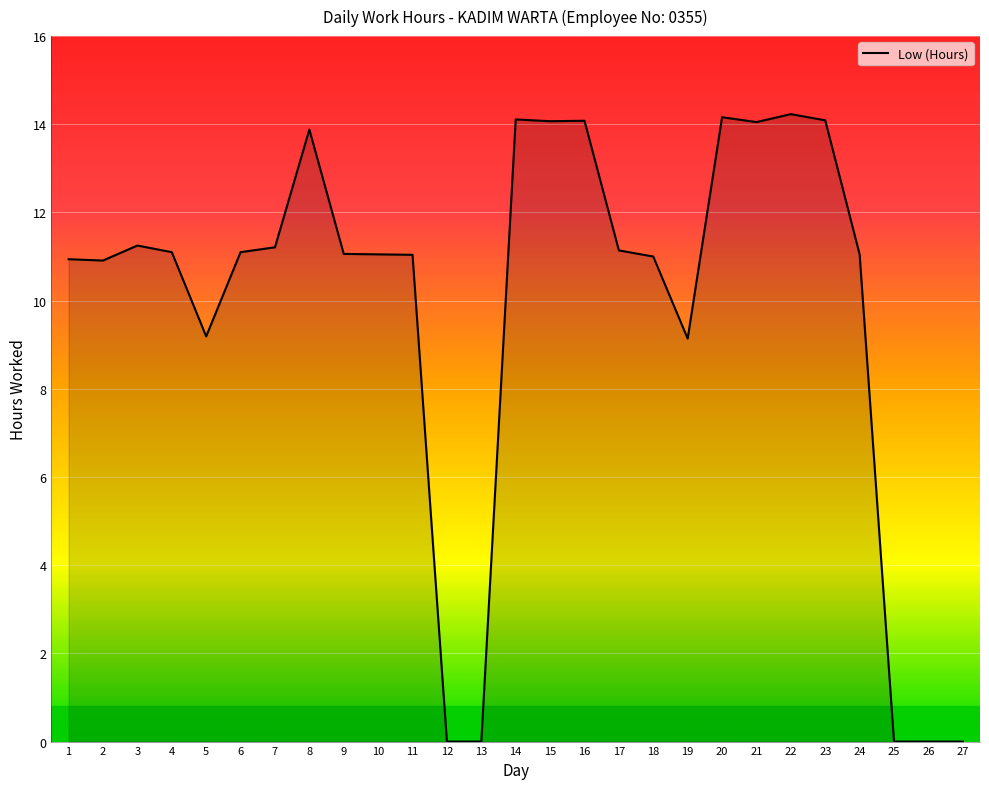

What is the sum of all values?

263.9